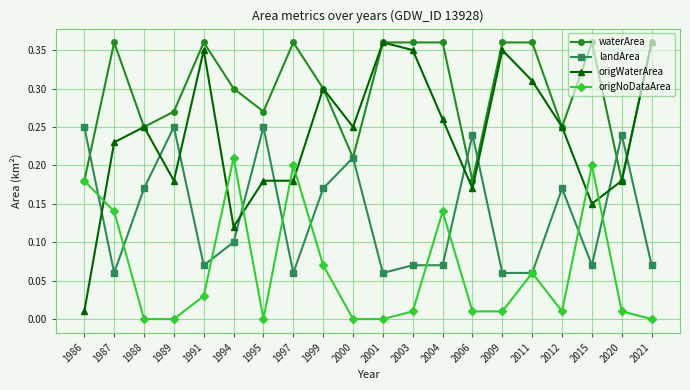

Rank the series by their average value, from highest to lowest.

waterArea, origWaterArea, landArea, origNoDataArea